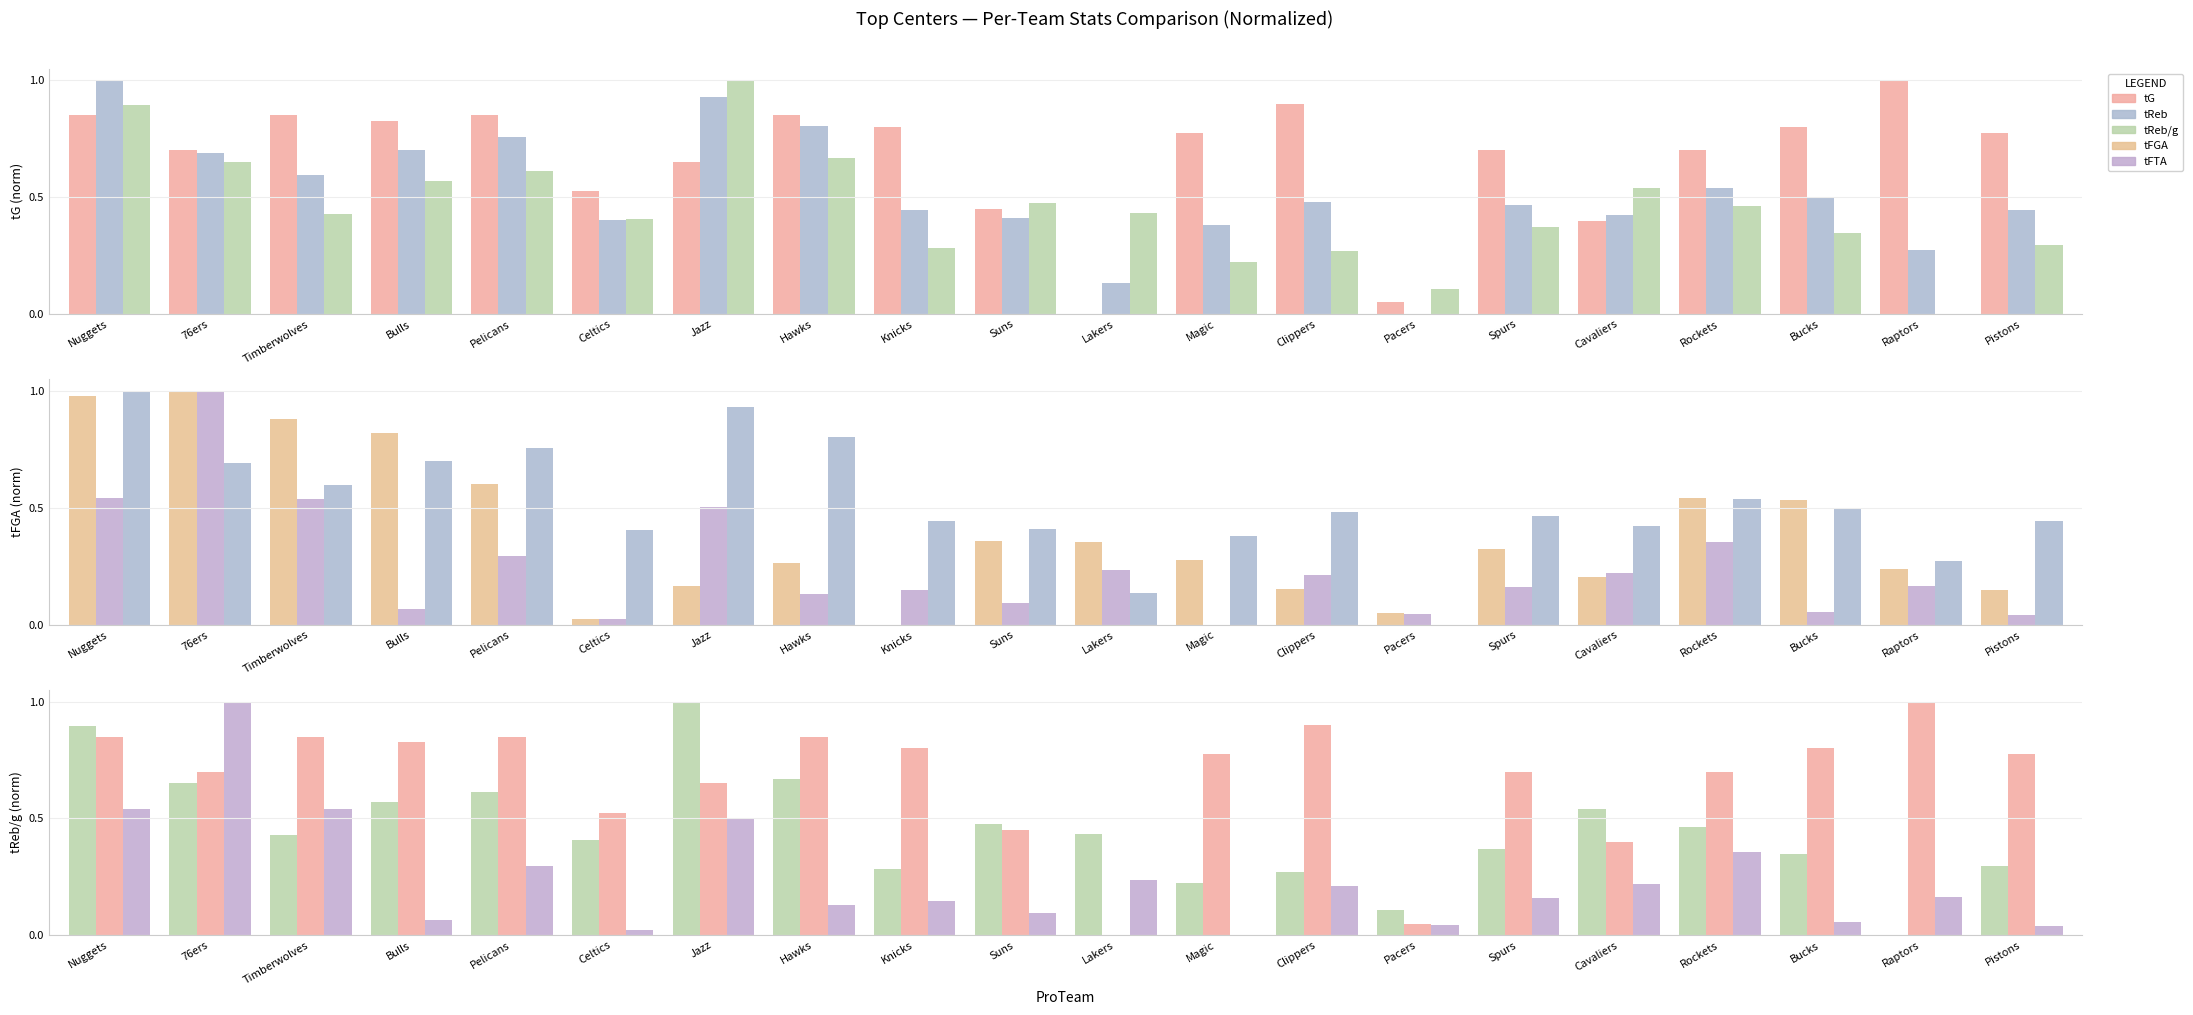

At which category does the chart reach its peak across all series?

Raptors